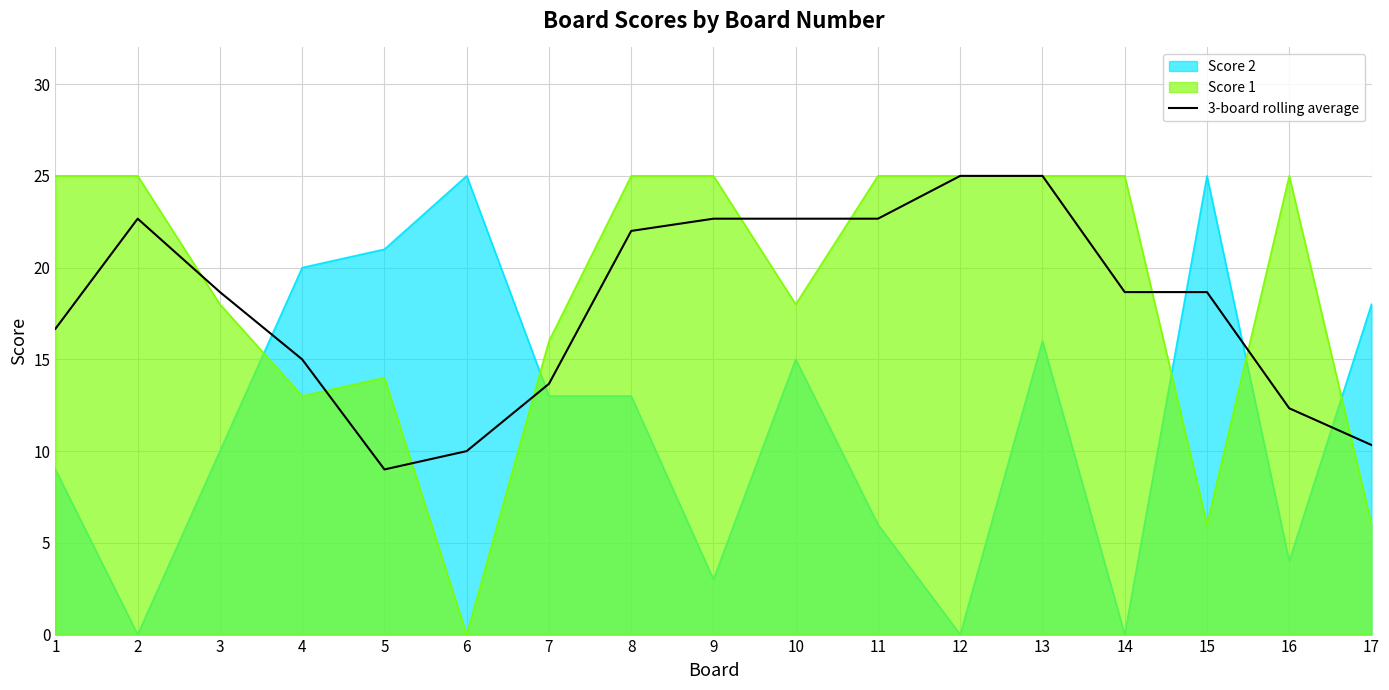

How many interior local peaks (higher than both neighbors) does the data have?

1